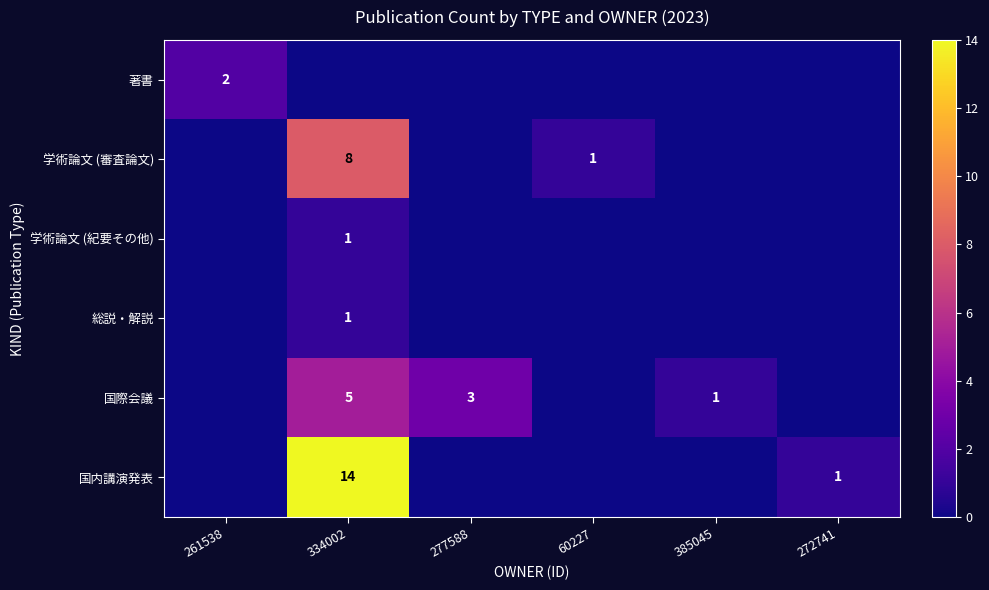

What is the sum of all 学術論文 (紀要その他) values?

1